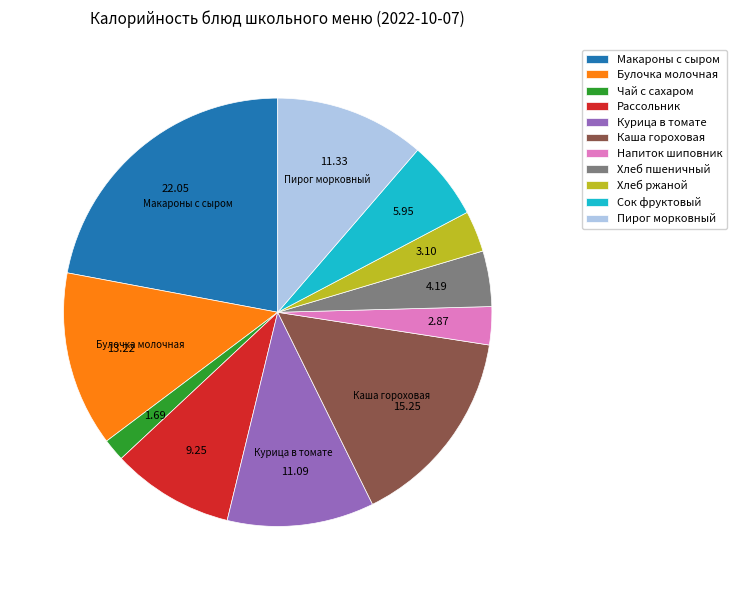

Do Рассольник and Курица в томате together represent more than half of the pie?

No